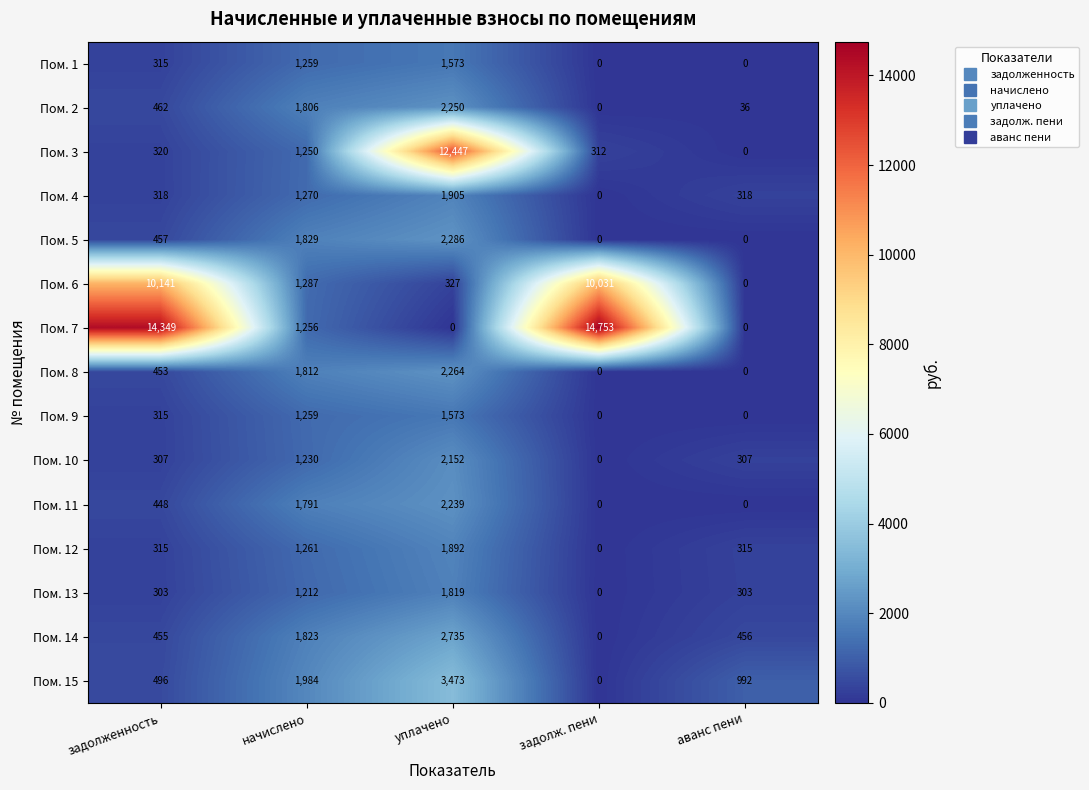

What is the difference between the maximum and minimum values in the Пом. 5 series?

2286